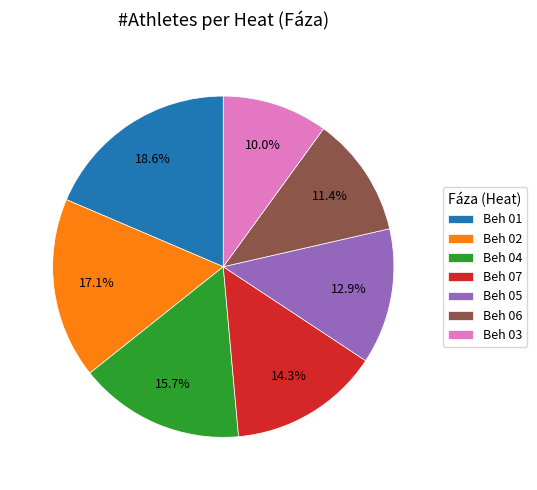

Is there a majority slice in this chart?

No